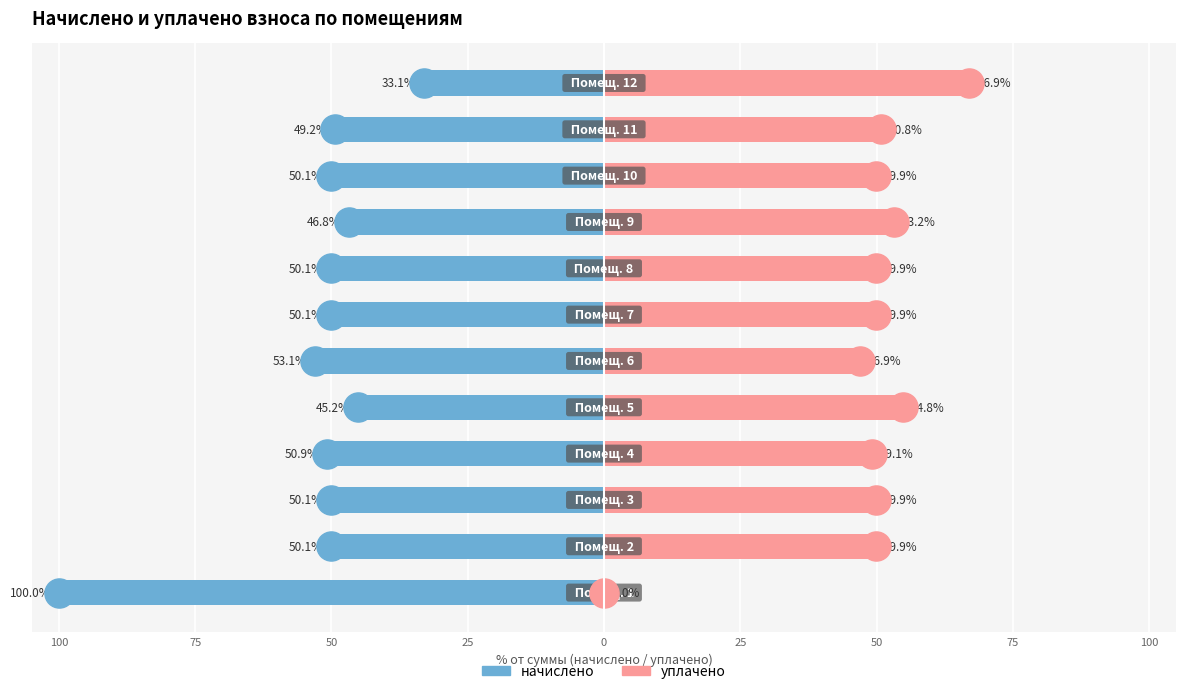

Which series reaches the minimum Y coordinate?

начислено